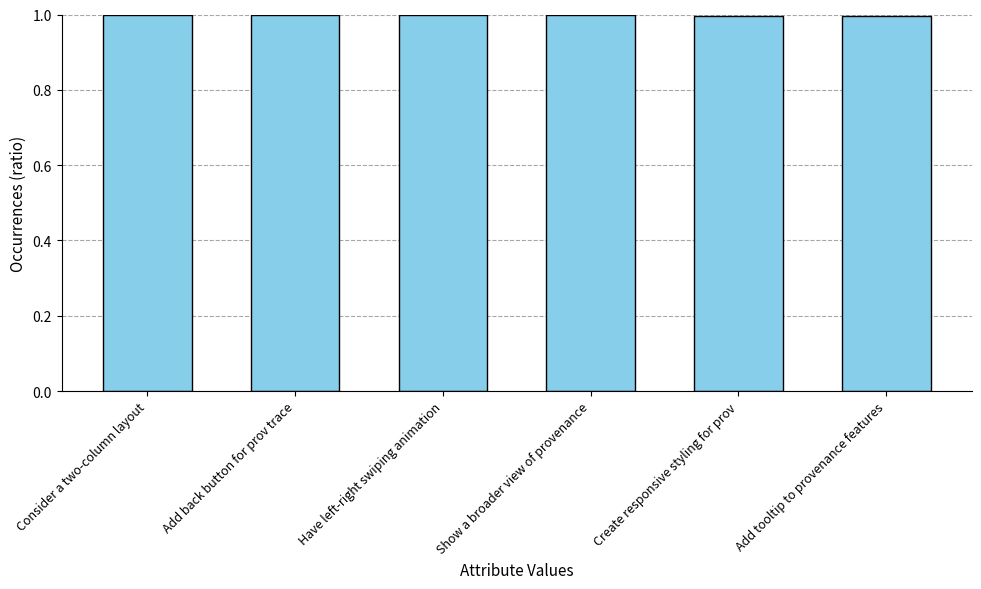

What position from the left is Add back button for prov trace?

2